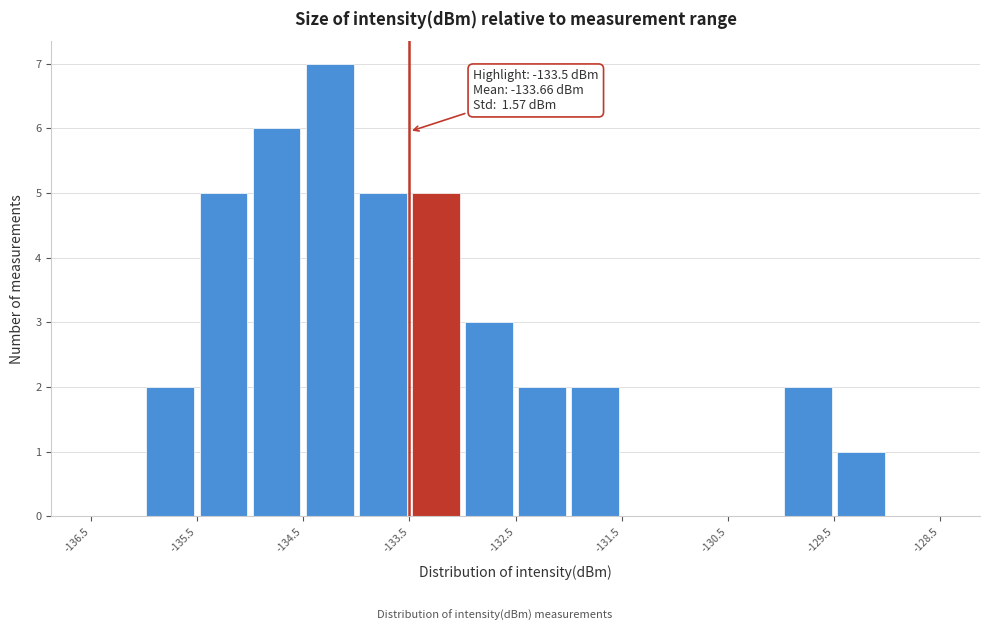

Over which range of the x-axis is the bar tallest?

-134.5 to -134.0